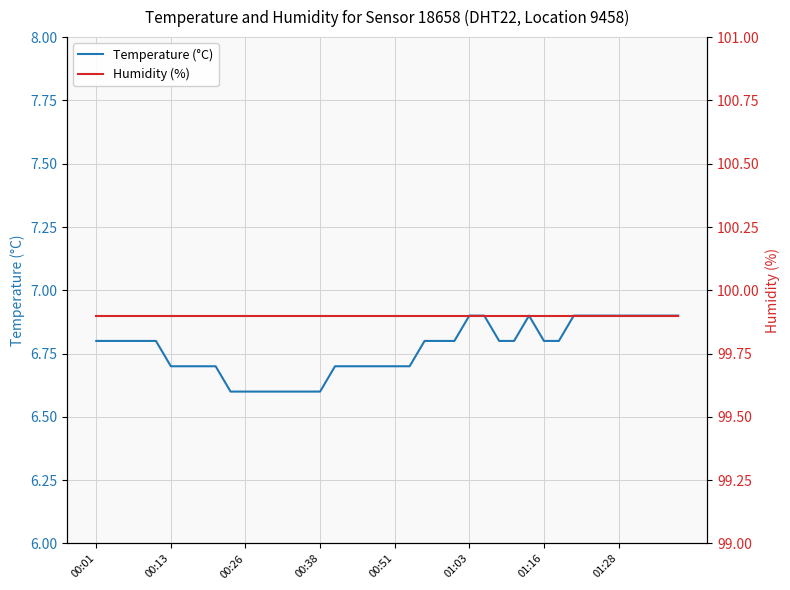

List the series in order of their overall mean, lowest first.

Temperature (°C), Humidity (%)